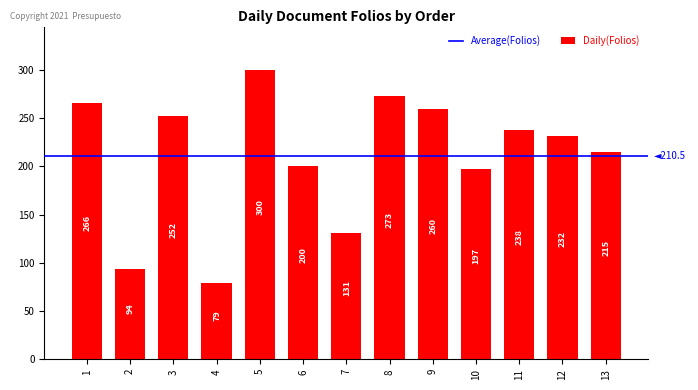

What is the ratio of the value at 9 to the value at 4?

3.3